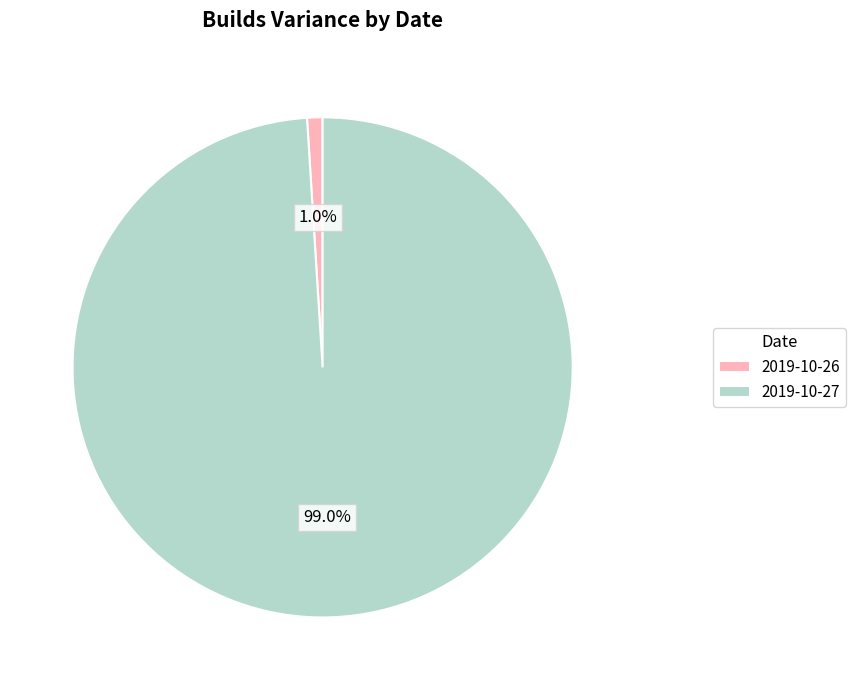

Count the number of slices in the pie.

2